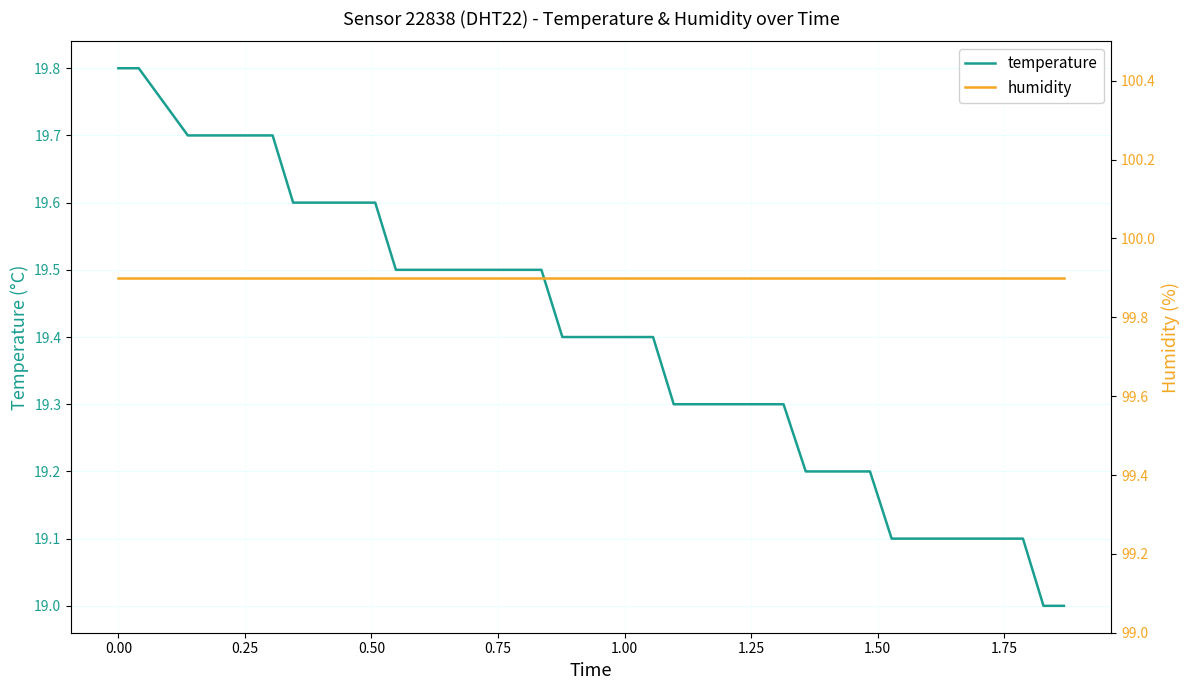

True or false: temperature and humidity intersect in this chart.

False